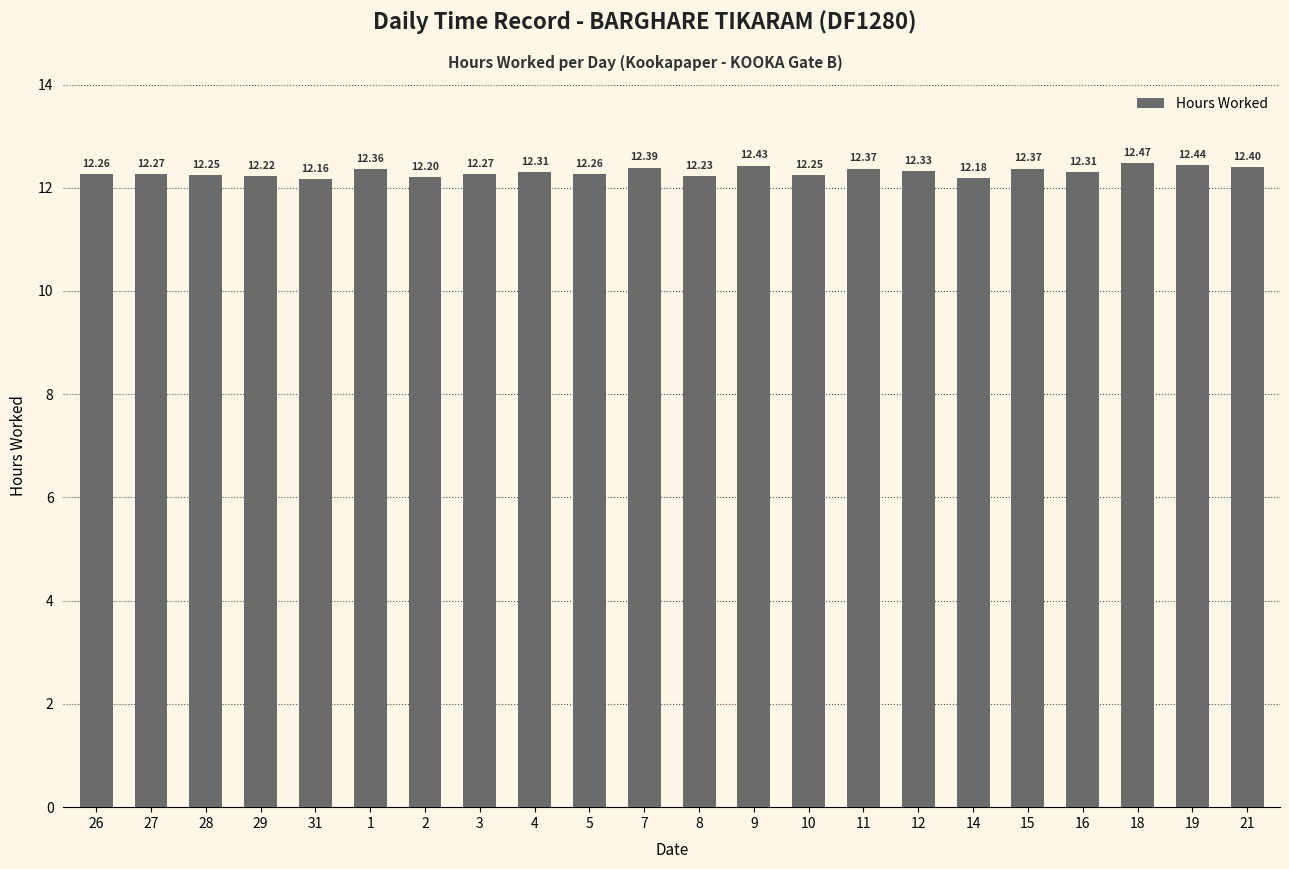

What is the sum of the values at 29 and 12?

24.6